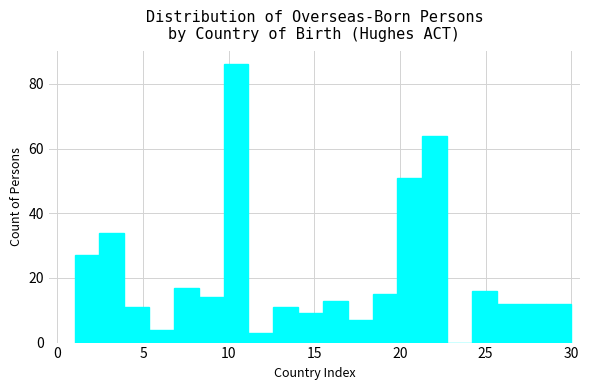

Around what value on the x-axis is the tallest bar? Give the approximate position of its centre, as read against the axis.

10.5